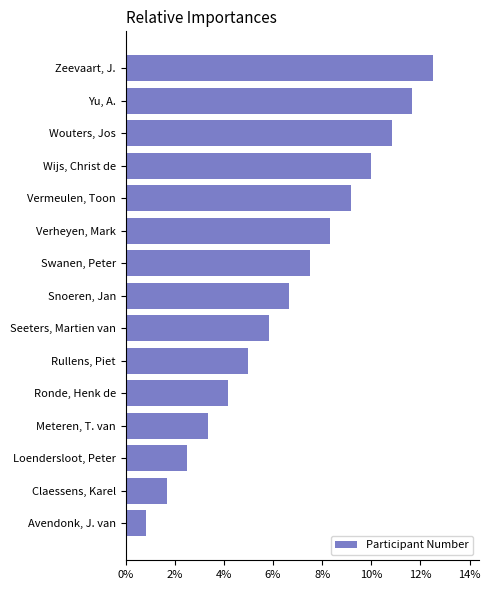

What is the sum of all values?

1.0